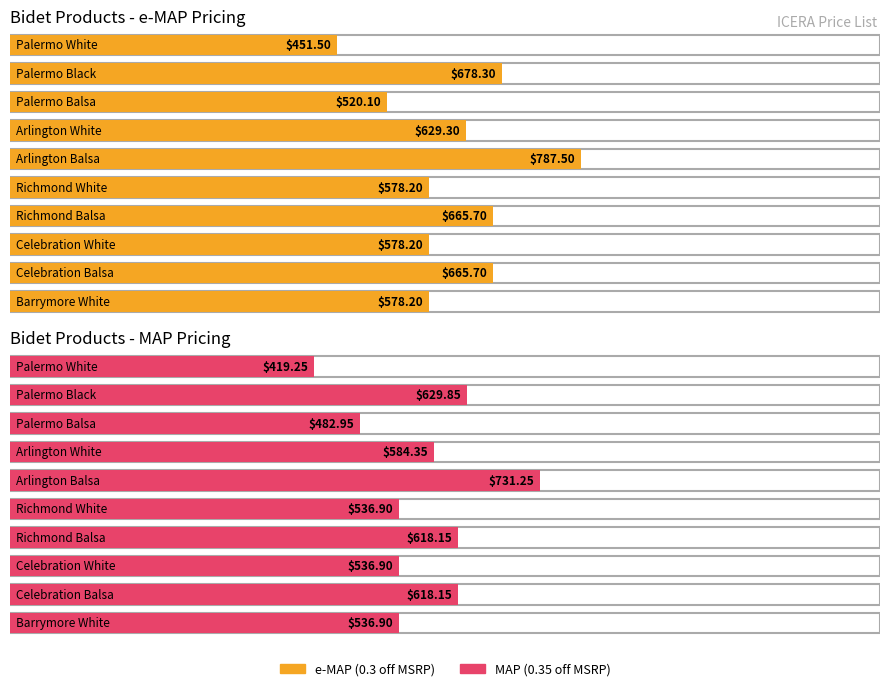

Which has a higher value, Richmond Balsa or Palermo Black?

Palermo Black